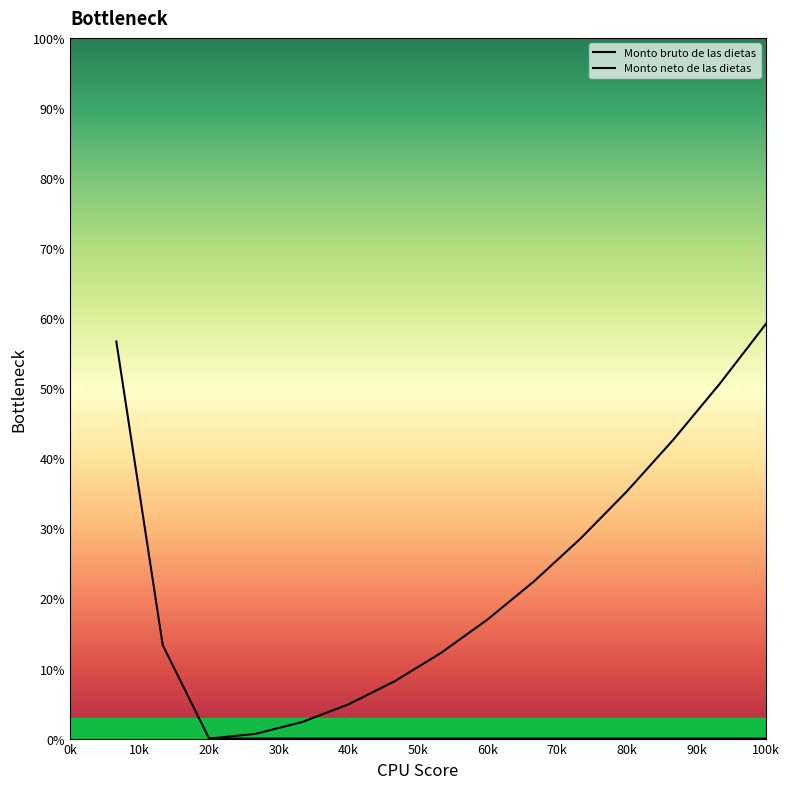

Count the Monto neto de las dietas values in the range 0 to 35.

9